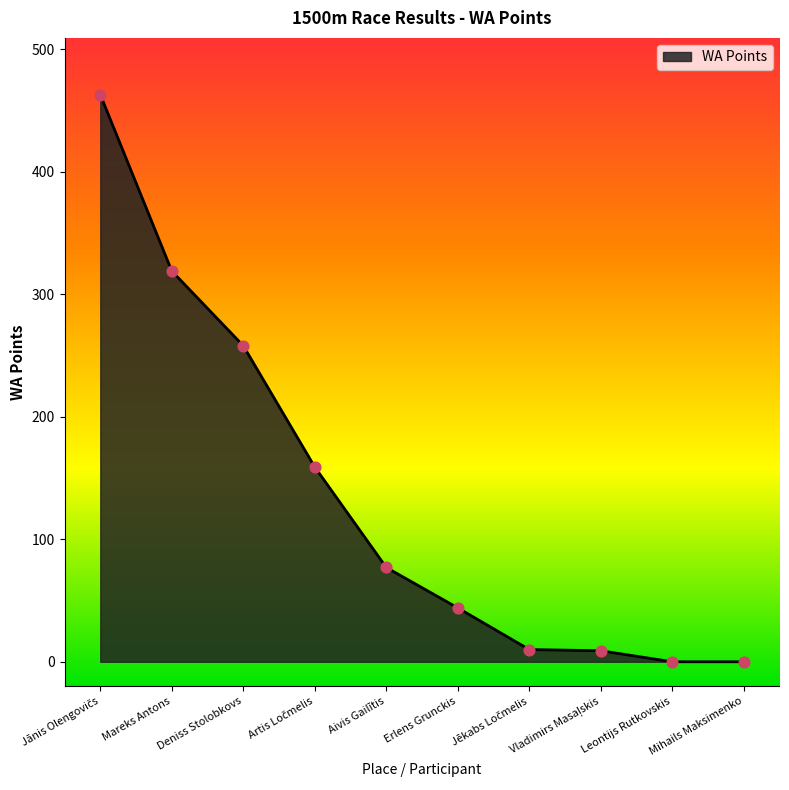

What is the ratio of the value at Deniss Stolobkovs to the value at Erlens Grunckis?

5.9